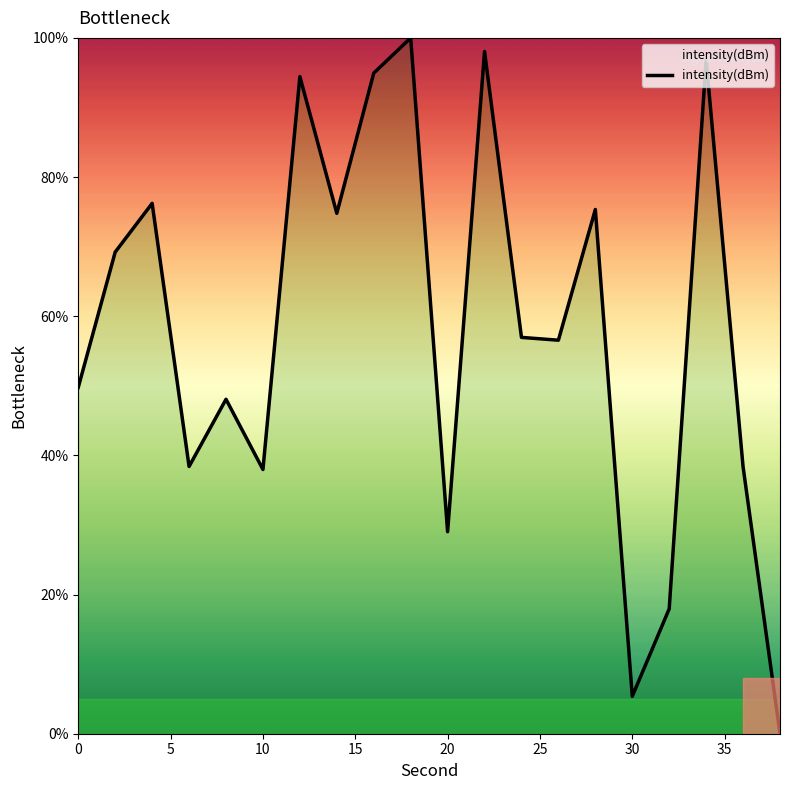

True or false: the data has more than 1 interior local peaks.

True